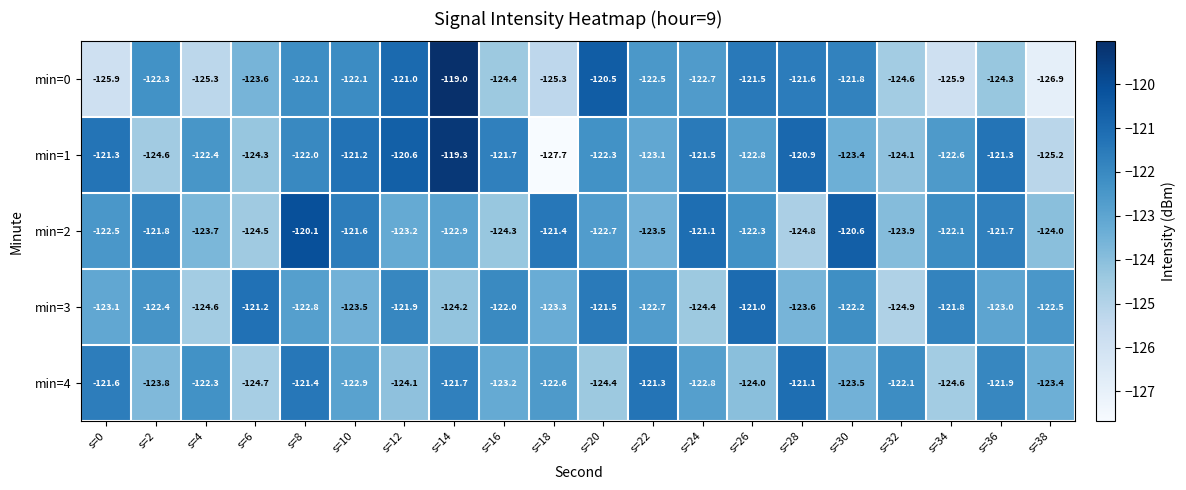

What is the total value across all series at s=36?

-612.2